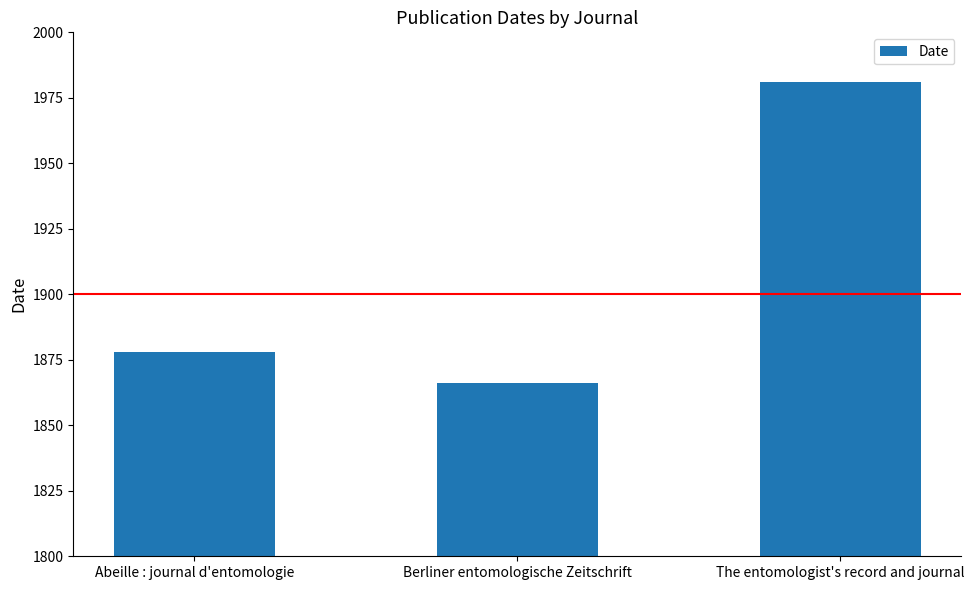

True or false: the data shows 2470 at Berliner entomologische Zeitschrift.

False